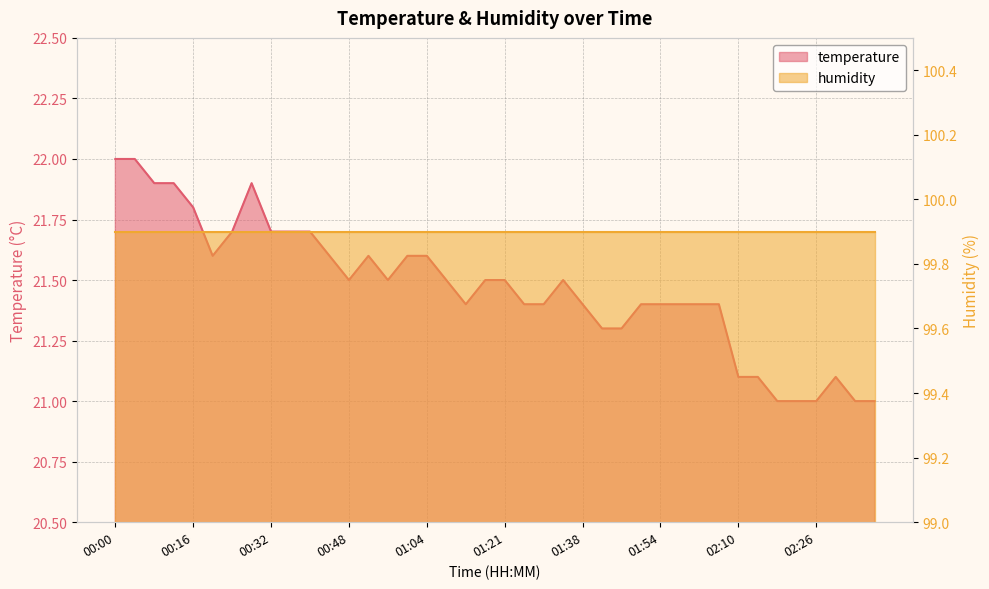

What is the change in value from 00:52 to 02:02?

-0.2